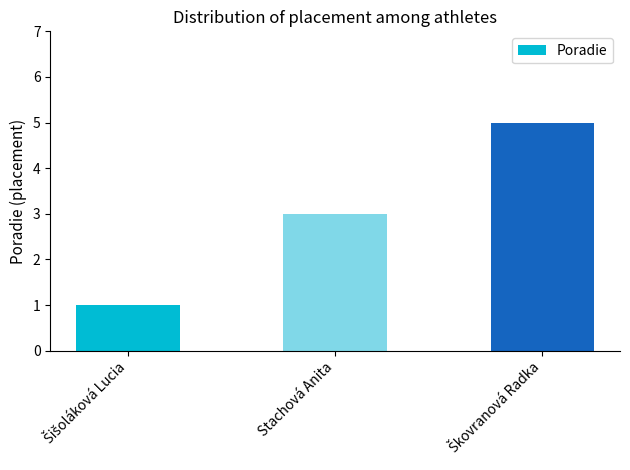

What is the label of the 2nd bar from the right?

Stachová Anita